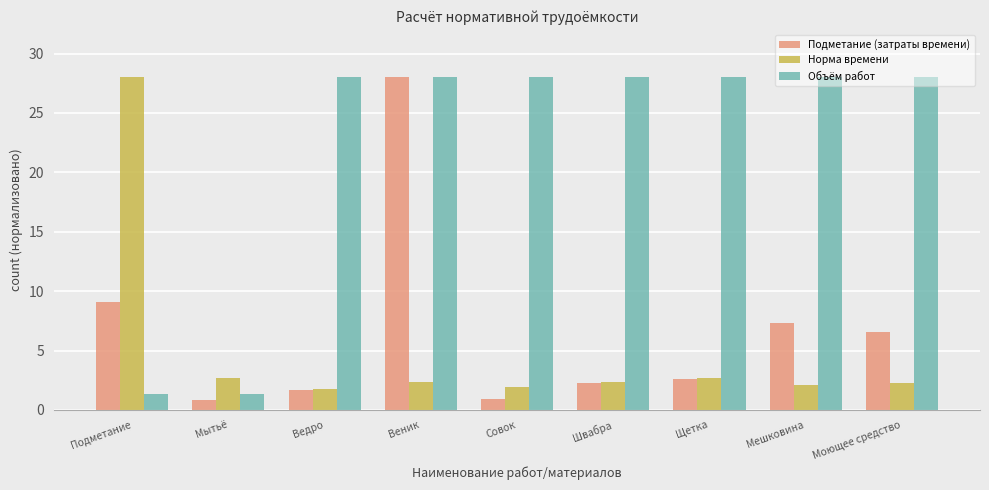

Which series has the largest total across all categories?

Объём работ